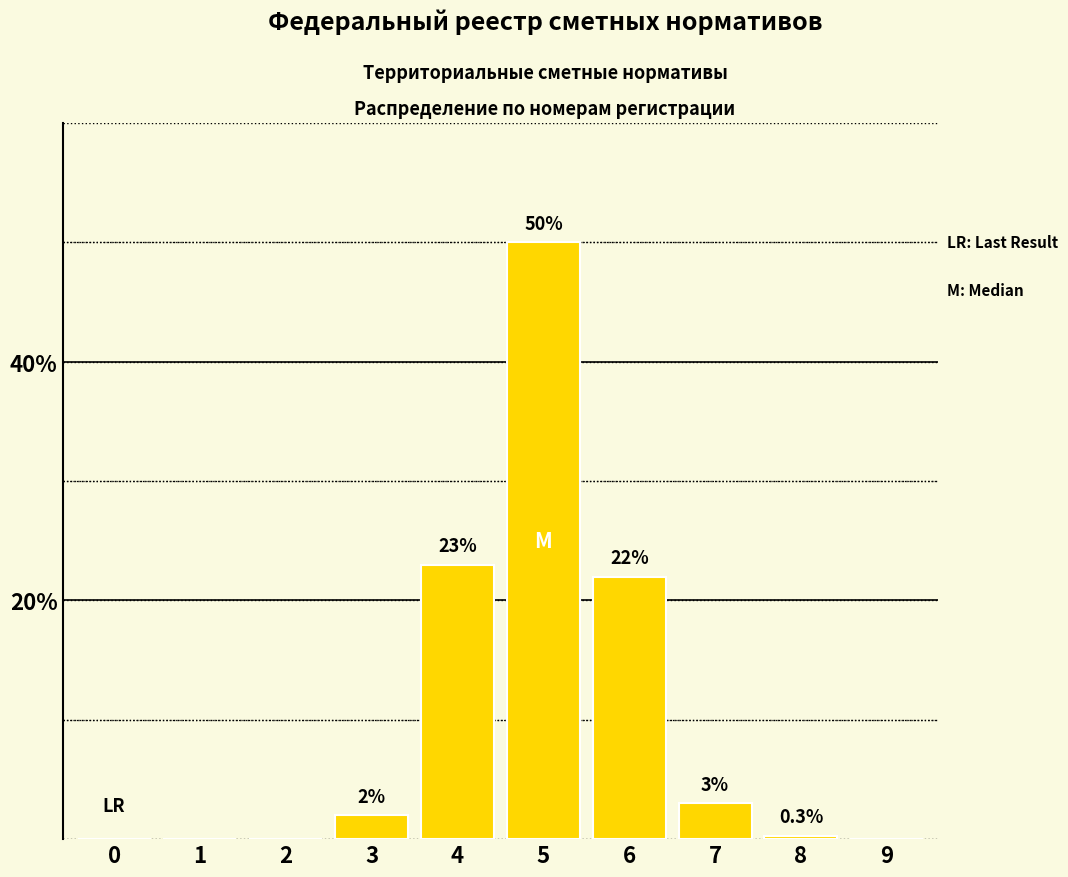

Reading left to right, extract all data points from this chart.

0=0.0	1=0.0	2=0.0	3=2.0	4=23.0	5=50.0	6=22.0	7=3.0	8=0.3	9=0.0